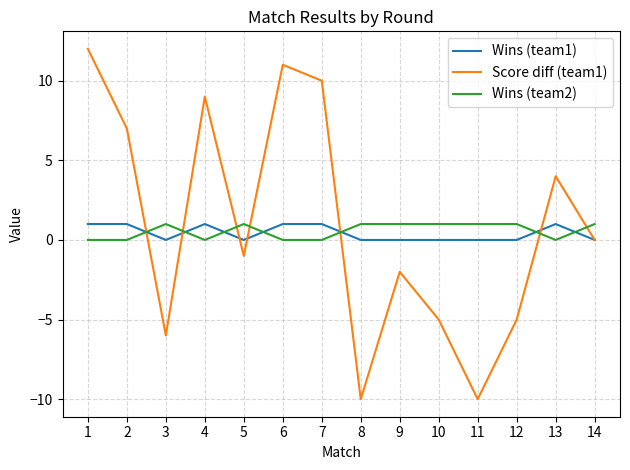

Reading left to right, what are all the values shown in this chart?

Wins (team1): 1=1	2=1	3=0	4=1	5=0	6=1	7=1	8=0	9=0	10=0	11=0	12=0	13=1	14=0
Score diff (team1): 1=12	2=7	3=-6	4=9	5=-1	6=11	7=10	8=-10	9=-2	10=-5	11=-10	12=-5	13=4	14=0
Wins (team2): 1=0	2=0	3=1	4=0	5=1	6=0	7=0	8=1	9=1	10=1	11=1	12=1	13=0	14=1